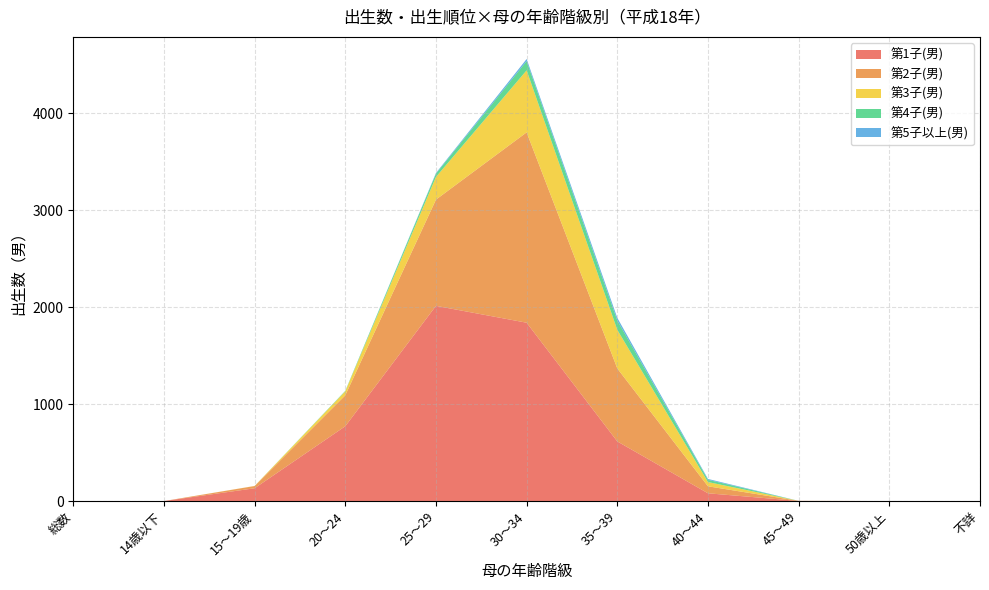

Reading left to right, what are all the values shown in this chart?

第1子(男): 0	1	133	773	2015	1841	616	81	2	0	0
第2子(男): 0	0	23	319	1096	1964	753	72	1	1	0
第3子(男): 0	0	1	41	234	640	398	44	0	0	0
第4子(男): 0	0	0	5	34	95	96	23	0	0	0
第5子以上(男): 0	0	0	0	7	22	28	9	0	0	0